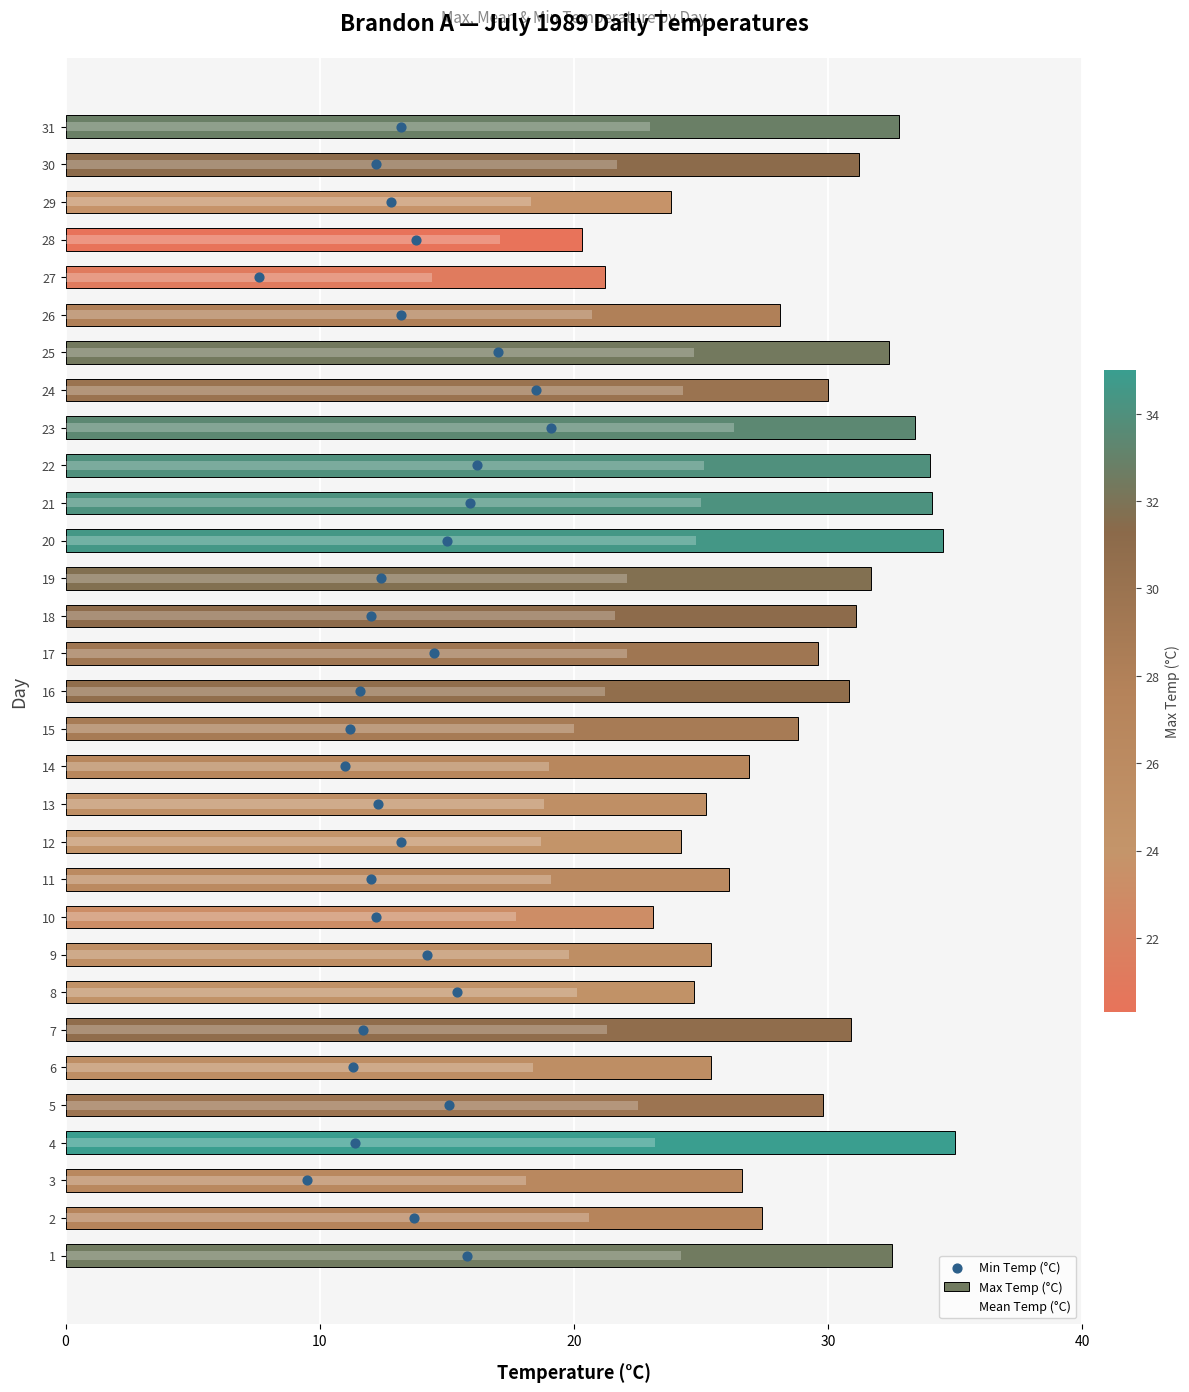

What are all the series names shown in the legend?

Max Temp (°C), Mean Temp (°C), Min Temp (°C)